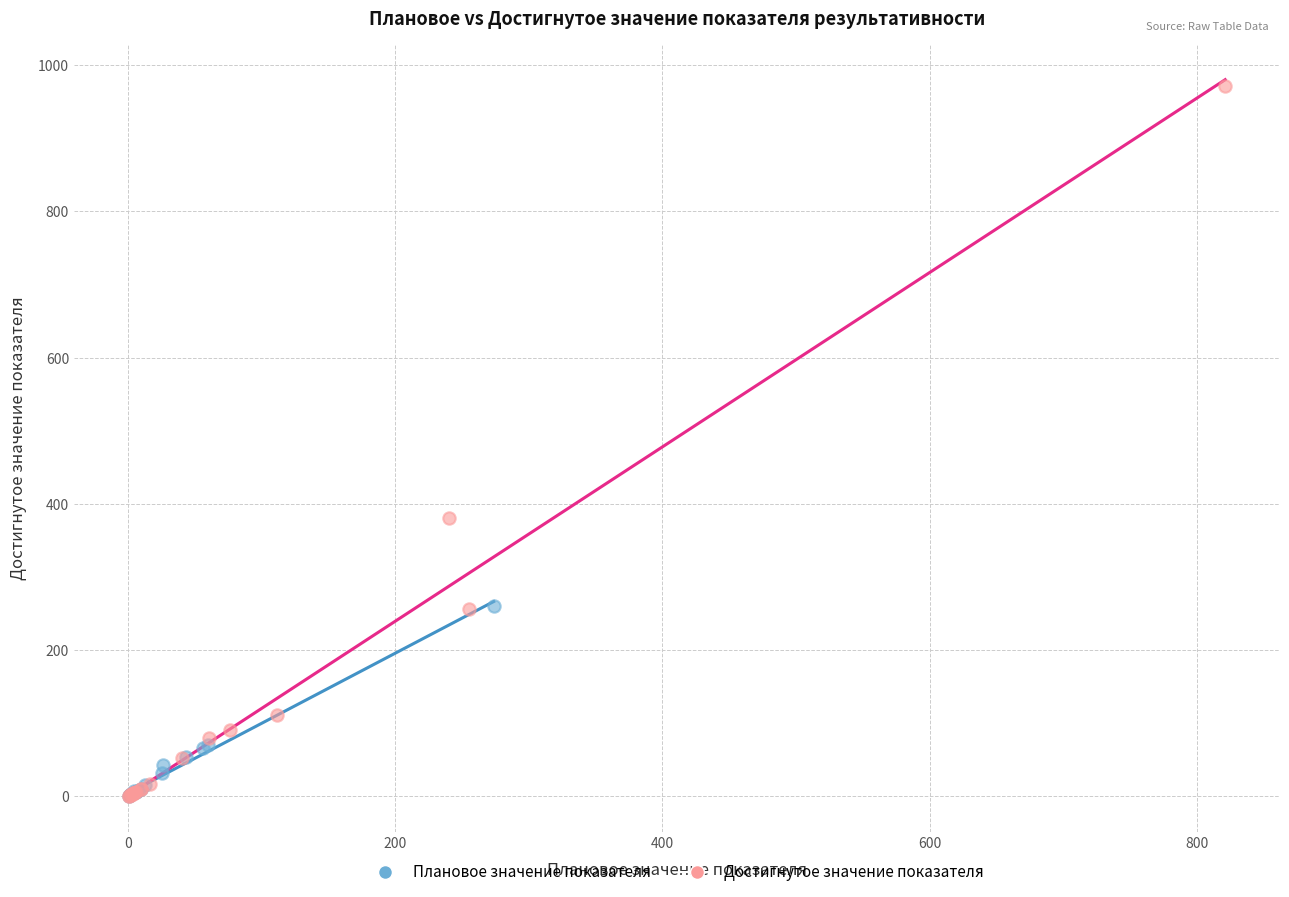

Which series contains the highest Y value?

Достигнутое значение показателя